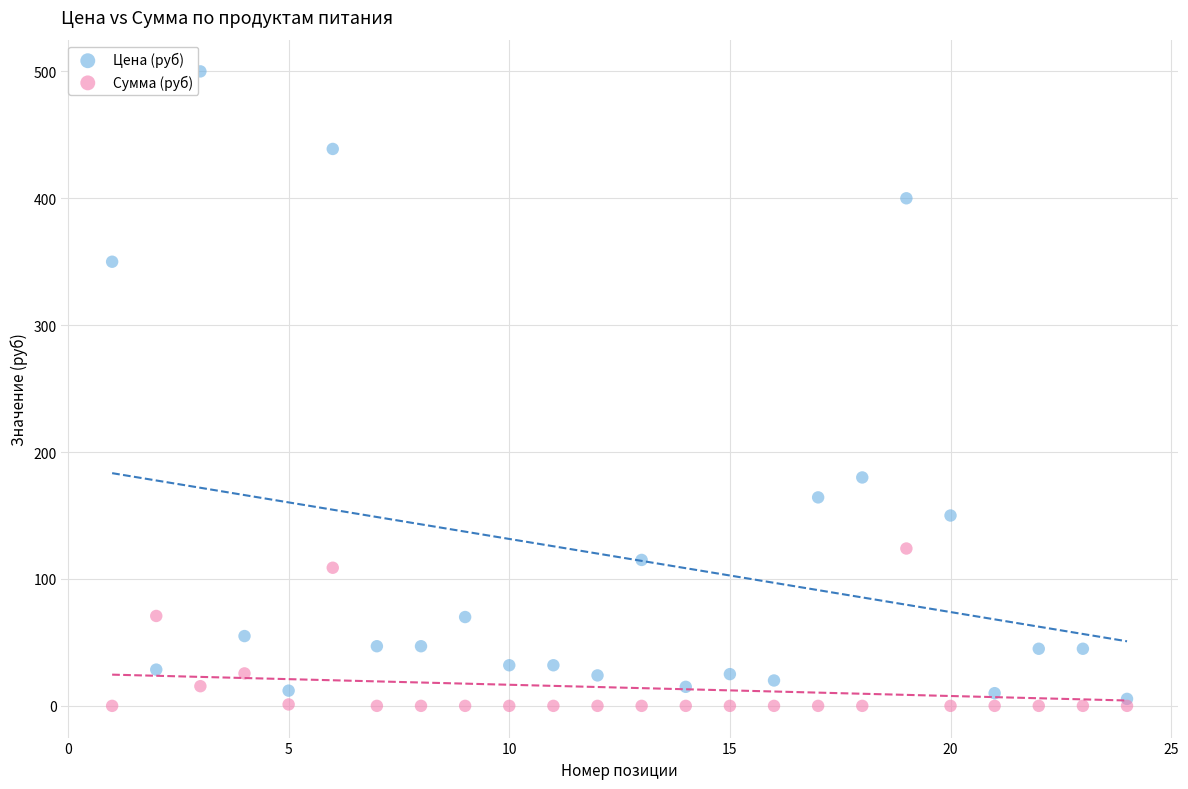

Which series reaches the minimum Y coordinate?

Сумма (руб)